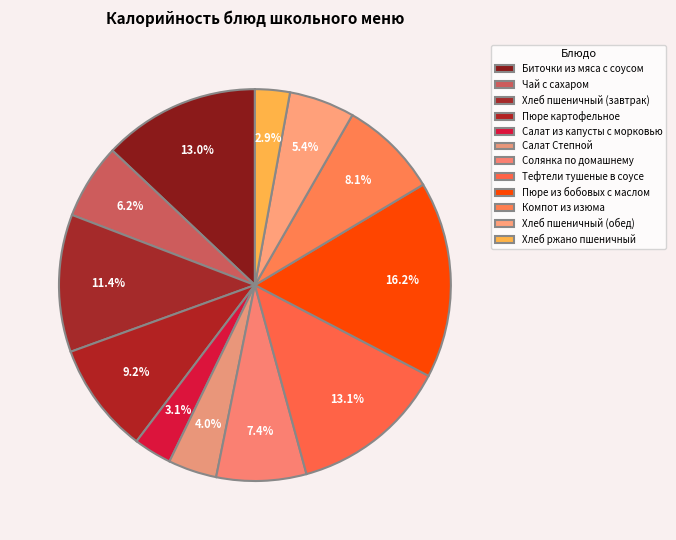

What percentage is the Солянка по домашнему slice, to the nearest percent?

7%